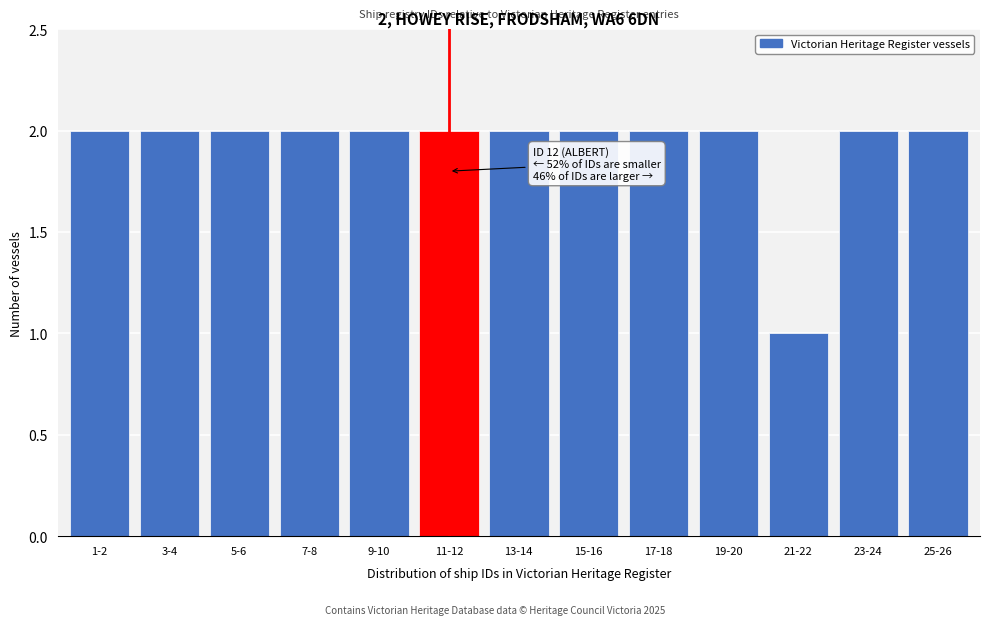

Reading left to right, what are all the values shown in this chart?

2	2	2	2	2	2	2	2	2	2	1	2	2